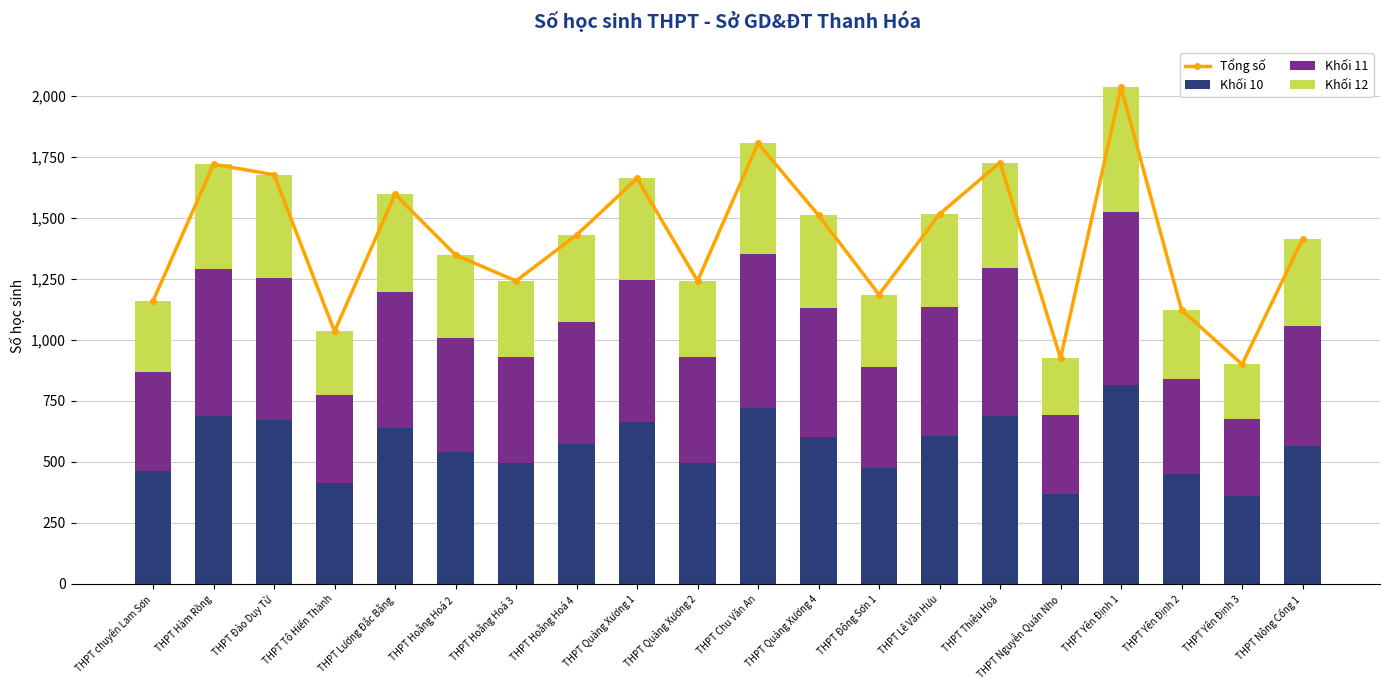

What is the total value across all series at THPT Yên Định 2?

2246